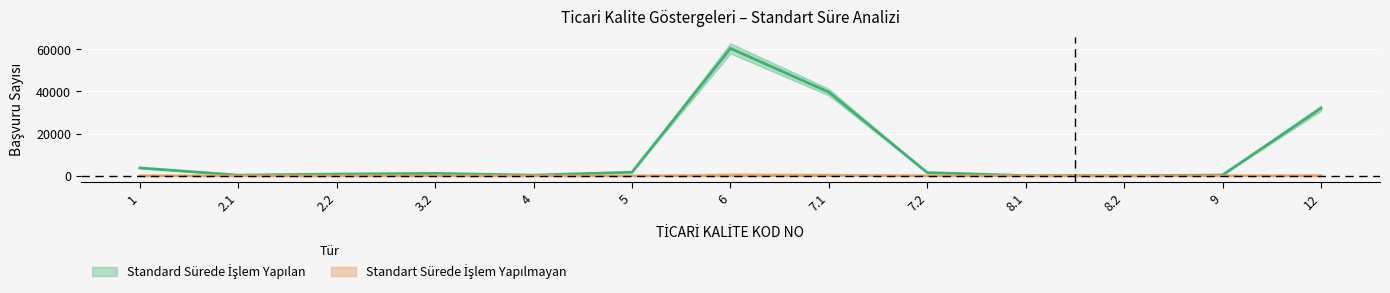

Reading right to left, transcribe all the data shown in this chart.

Standard Sürede İşlem Yapılan: 12=32026	9=379	8.2=36	8.1=120	7.2=1521	7.1=39714	6=60444	5=1715	4=333	3.2=1135	2.2=824	2.1=330	1=3745
Standart Sürede İşlem Yapılmayan: 12=0	9=14	8.2=0	8.1=6	7.2=8	7.1=176	6=13	5=0	4=0	3.2=2	2.2=0	2.1=0	1=0